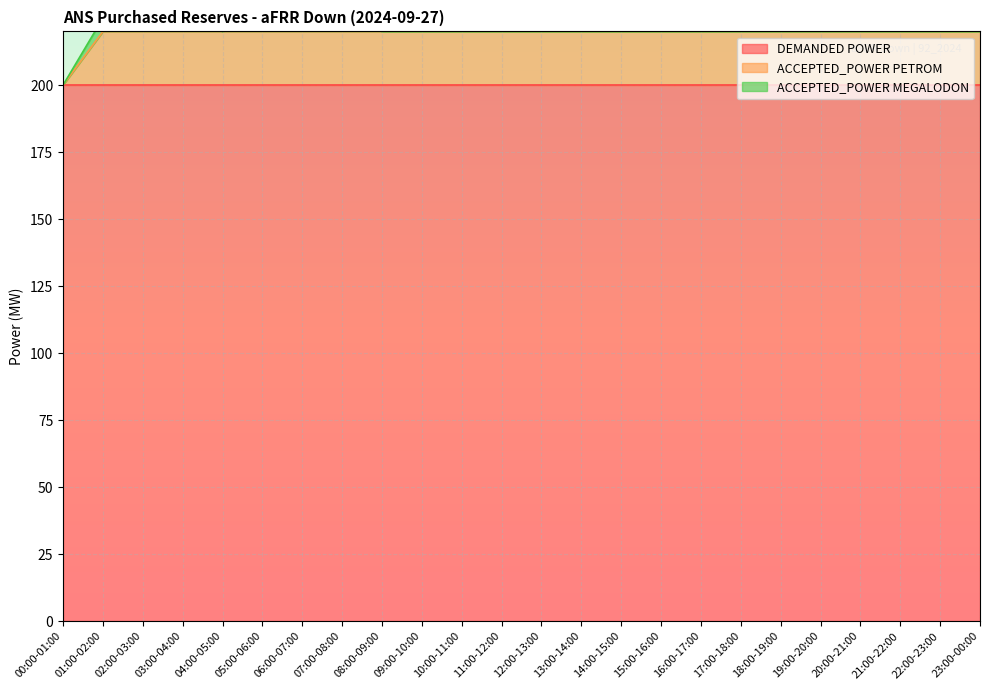

How many positive values does the ACCEPTED_POWER MEGALODON series have?

6